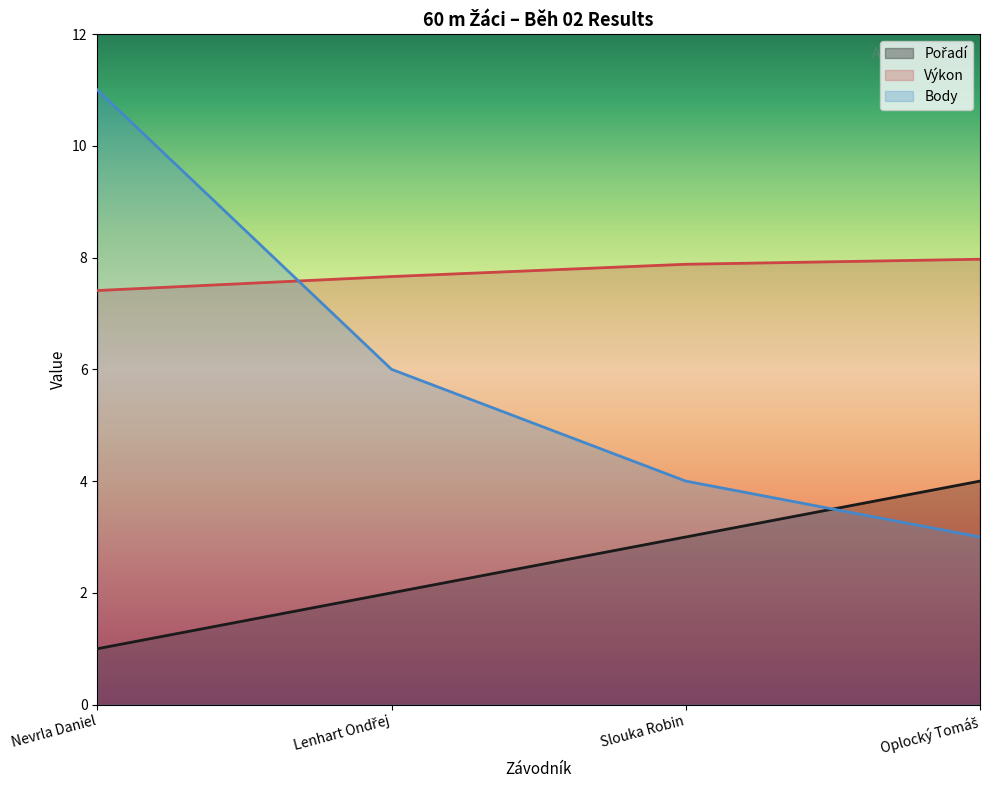

What are all the series names shown in the legend?

Pořadí, Výkon, Body